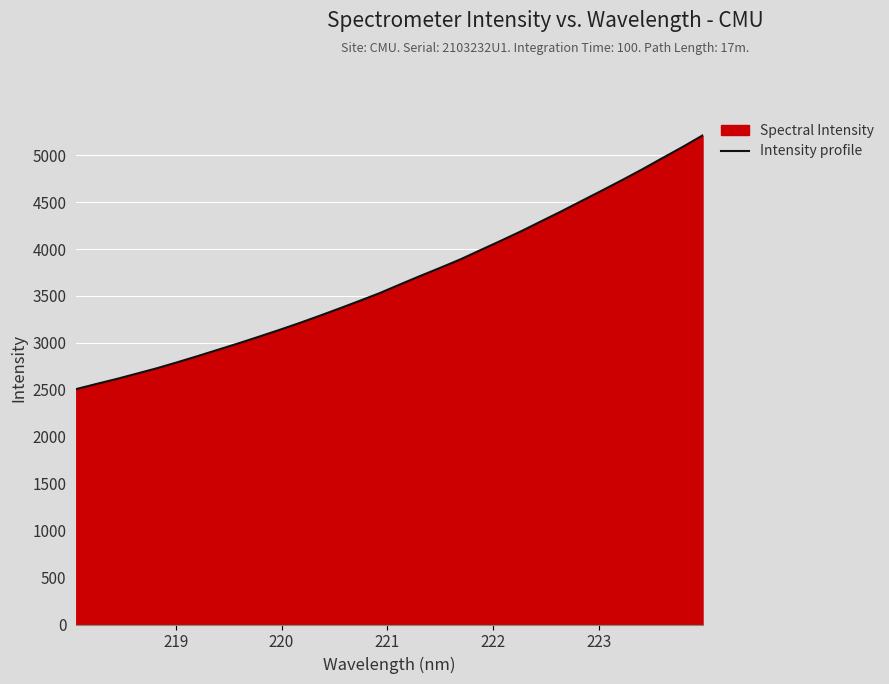

What is the greatest value displayed?

5210.5